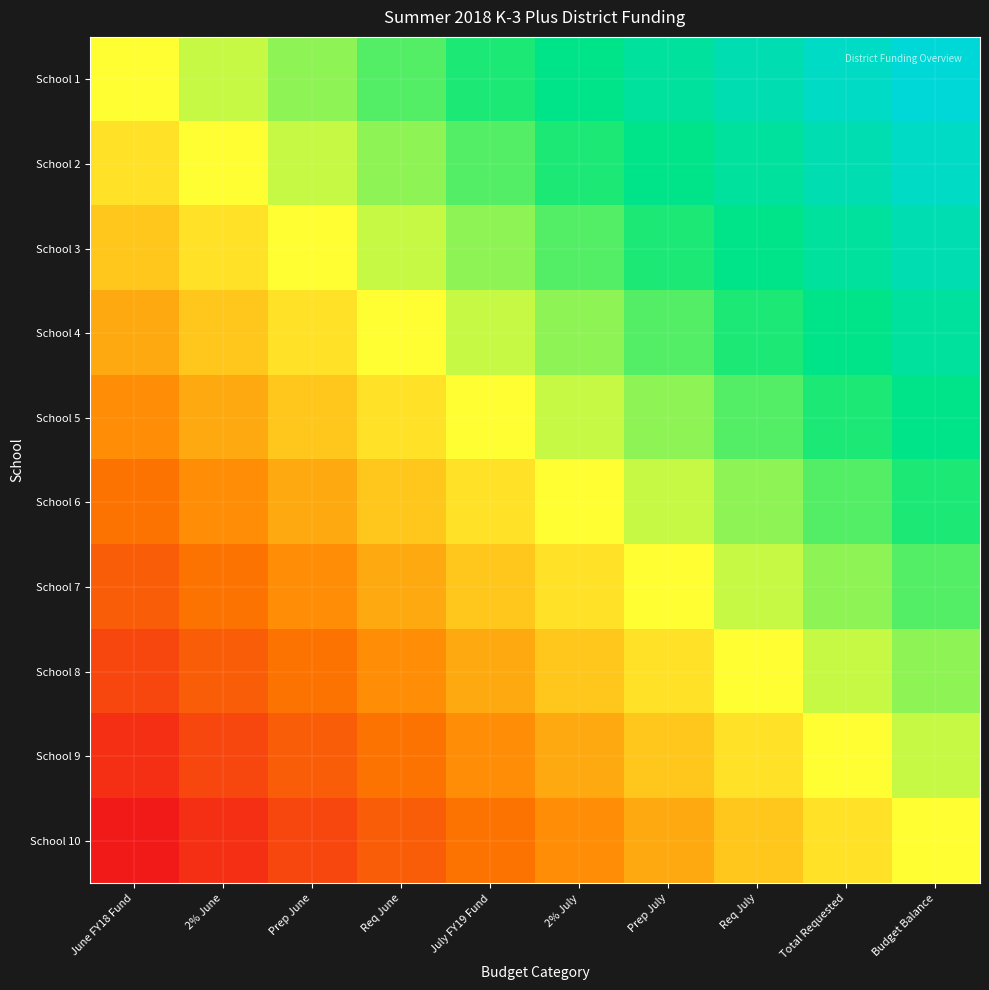

What is the total value across all series at July FY19 Fund?

-0.6